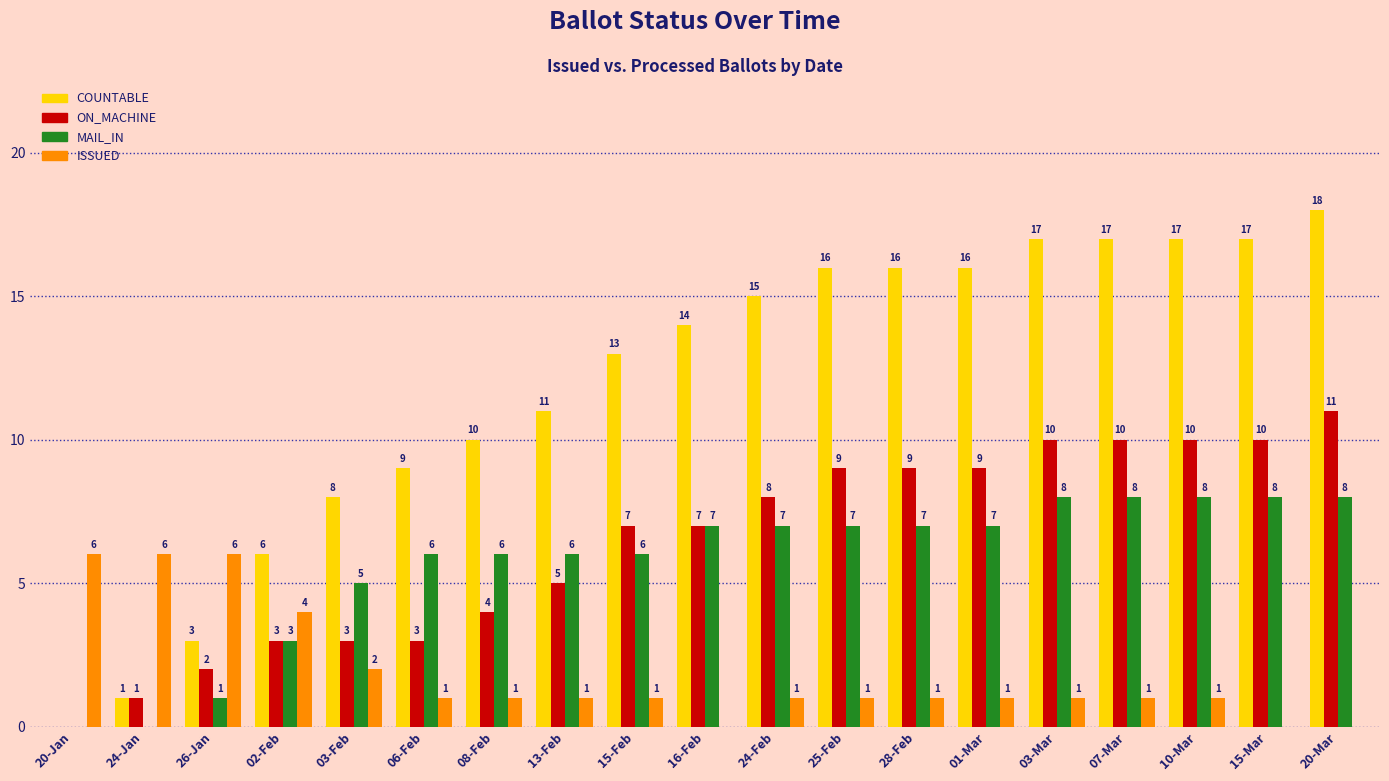

What is the sum of all MAIL_IN values?

108